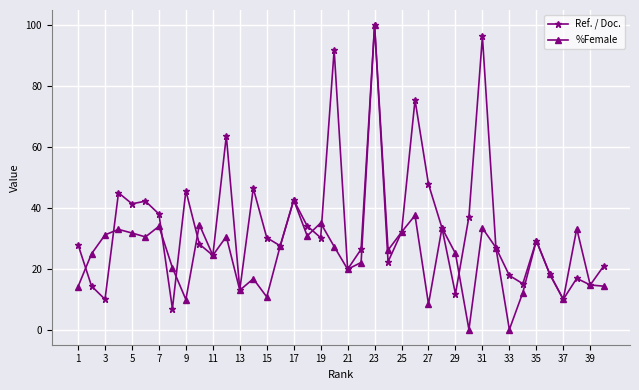

What is the minimum value for Ref. / Doc.?

6.8